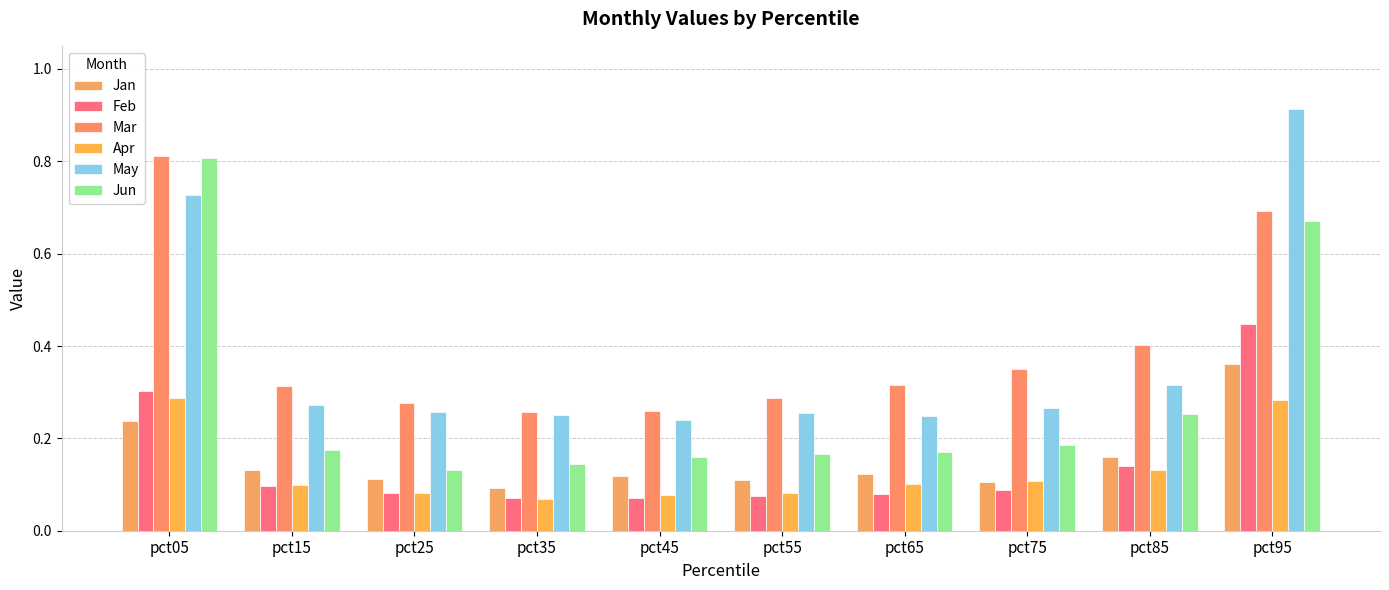

Reading left to right, what are all the values shown in this chart?

Jan: pct05=0.2	pct15=0.1	pct25=0.1	pct35=0.1	pct45=0.1	pct55=0.1	pct65=0.1	pct75=0.1	pct85=0.2	pct95=0.4
Feb: pct05=0.3	pct15=0.1	pct25=0.1	pct35=0.1	pct45=0.1	pct55=0.1	pct65=0.1	pct75=0.1	pct85=0.1	pct95=0.4
Mar: pct05=0.8	pct15=0.3	pct25=0.3	pct35=0.3	pct45=0.3	pct55=0.3	pct65=0.3	pct75=0.4	pct85=0.4	pct95=0.7
Apr: pct05=0.3	pct15=0.1	pct25=0.1	pct35=0.1	pct45=0.1	pct55=0.1	pct65=0.1	pct75=0.1	pct85=0.1	pct95=0.3
May: pct05=0.7	pct15=0.3	pct25=0.3	pct35=0.3	pct45=0.2	pct55=0.3	pct65=0.2	pct75=0.3	pct85=0.3	pct95=0.9
Jun: pct05=0.8	pct15=0.2	pct25=0.1	pct35=0.1	pct45=0.2	pct55=0.2	pct65=0.2	pct75=0.2	pct85=0.3	pct95=0.7